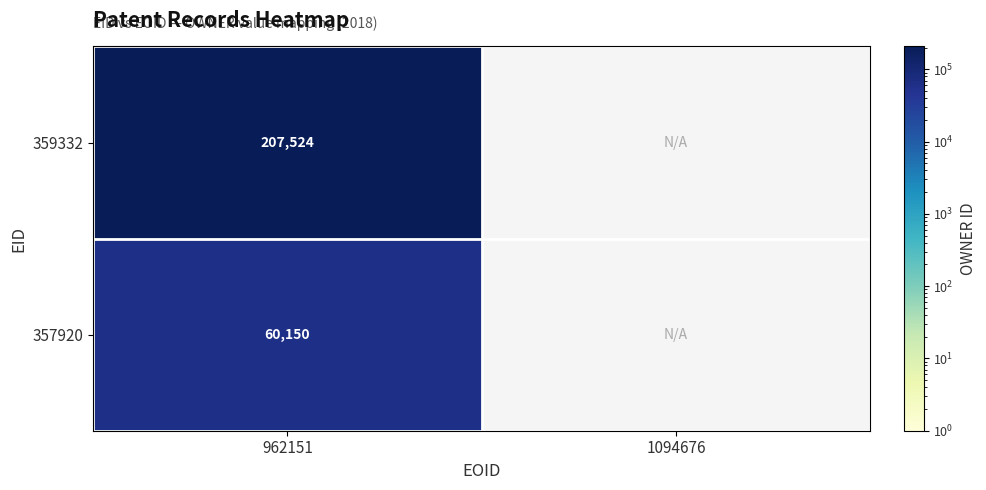

How many distinct data groups are displayed?

2